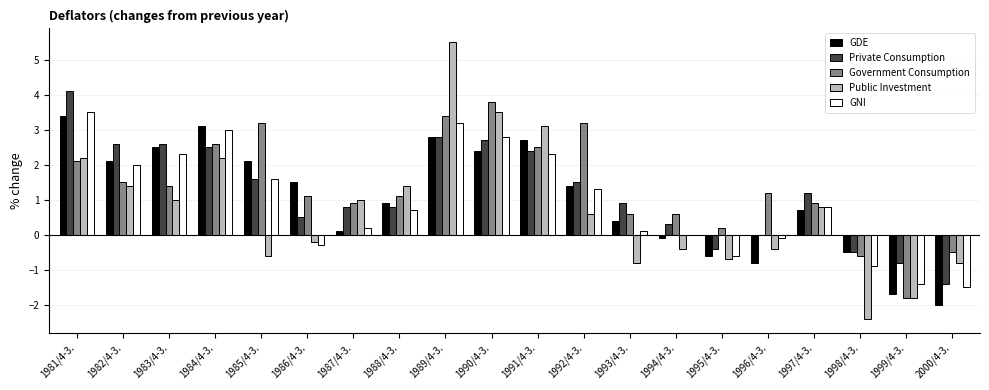

Is the value of Public Investment at 1992/4-3. greater than the value of Government Consumption at 1995/4-3.?

Yes